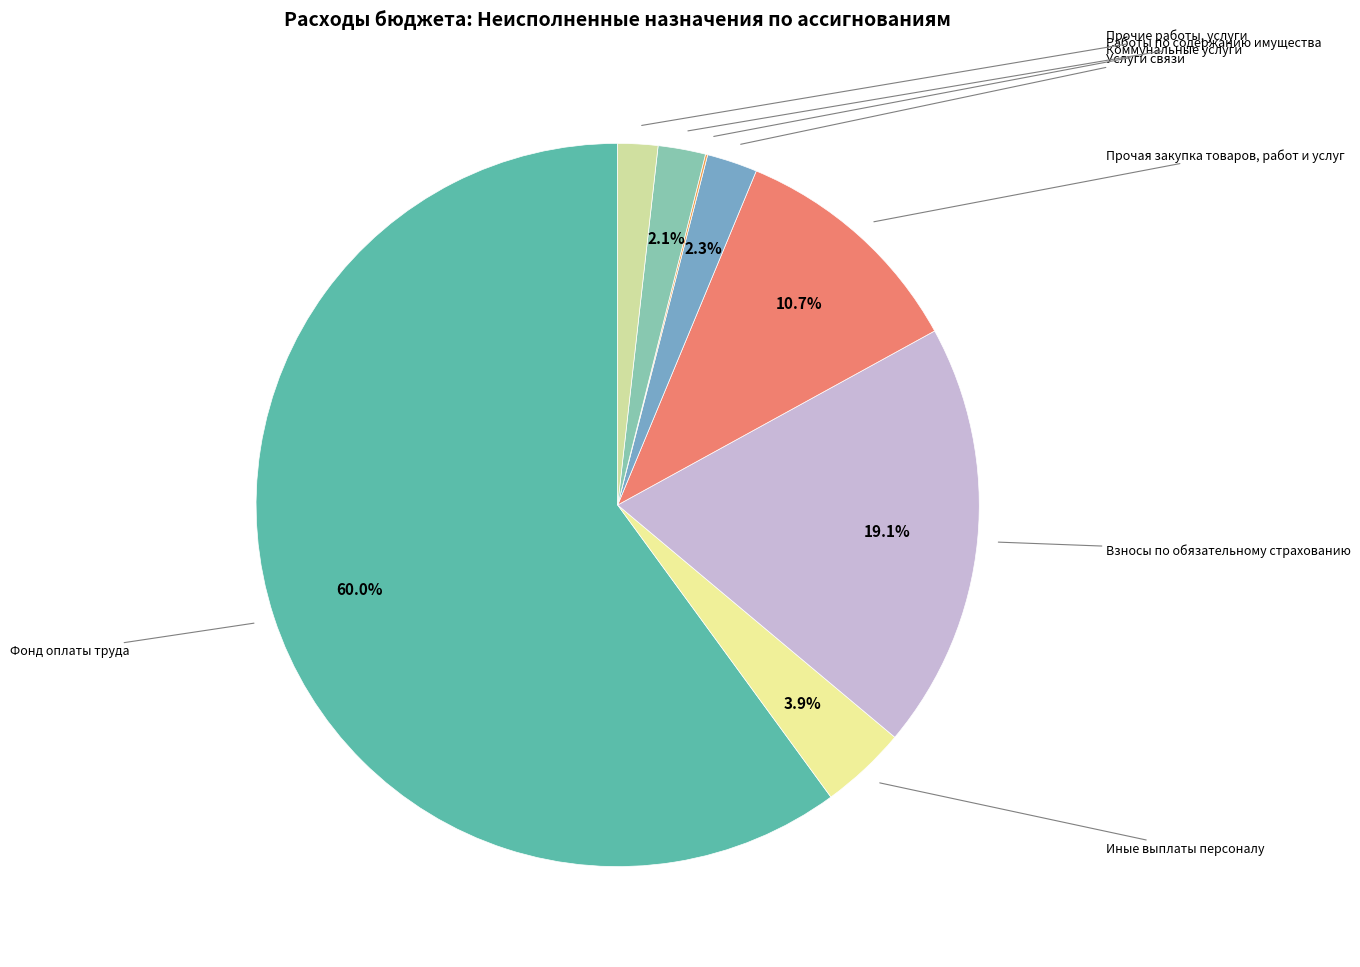

To the nearest percent, what is the difference between the Коммунальные услуги and Взносы по обязательному страхованию slice percentages?

19%